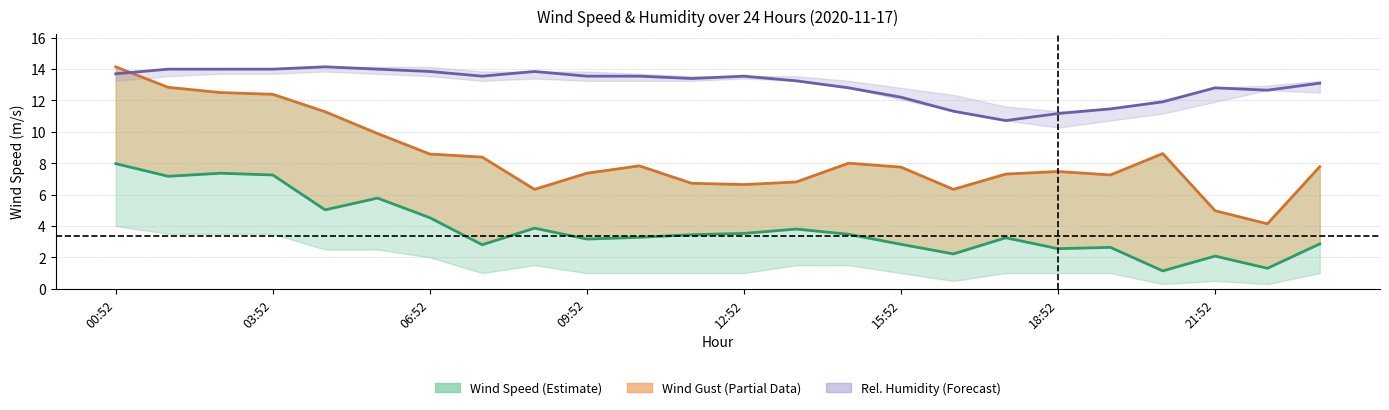

What is the difference between the maximum and second lowest values in the WIND_SPEED series?

6.7